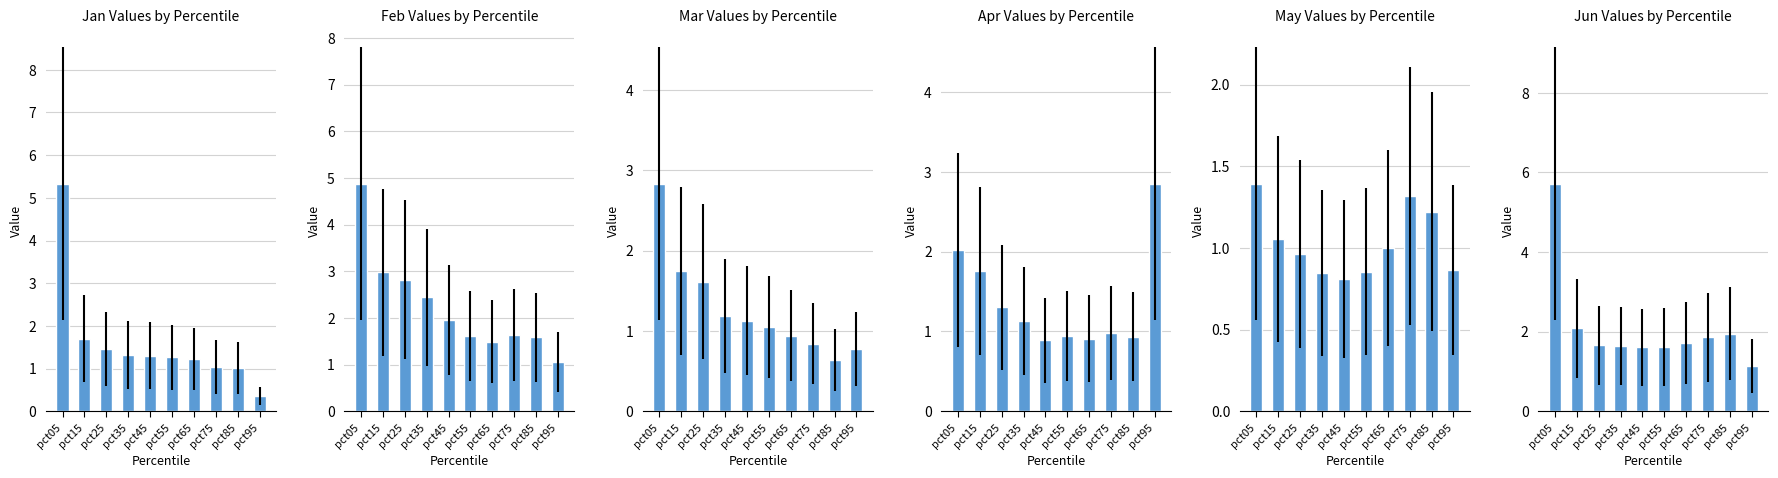

What is the difference between the Feb values at pct85 and pct35?

0.9